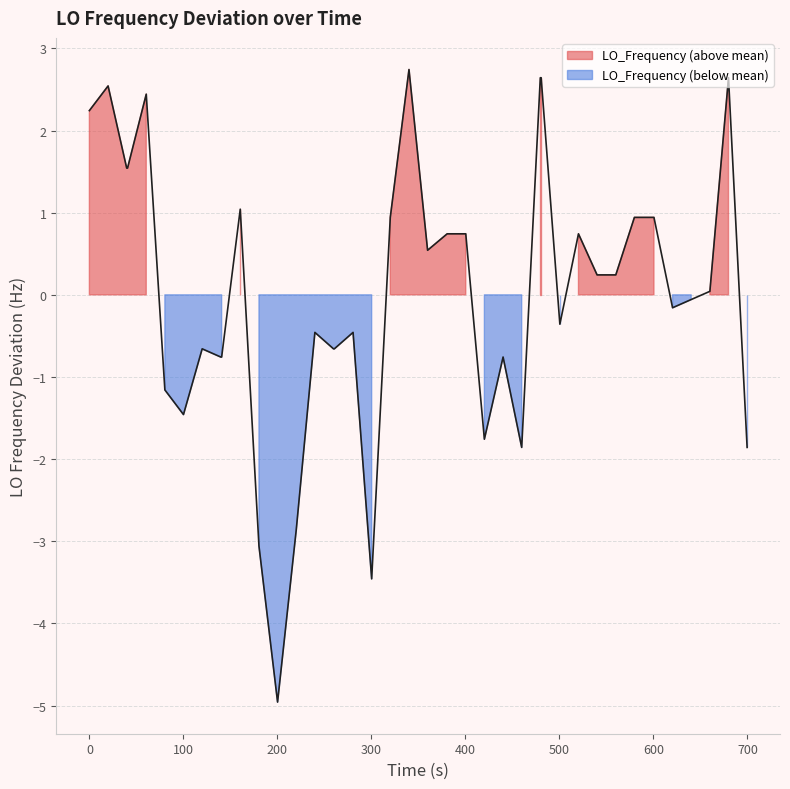

The chart shows a value of 1.8 at 38. True or false?

False